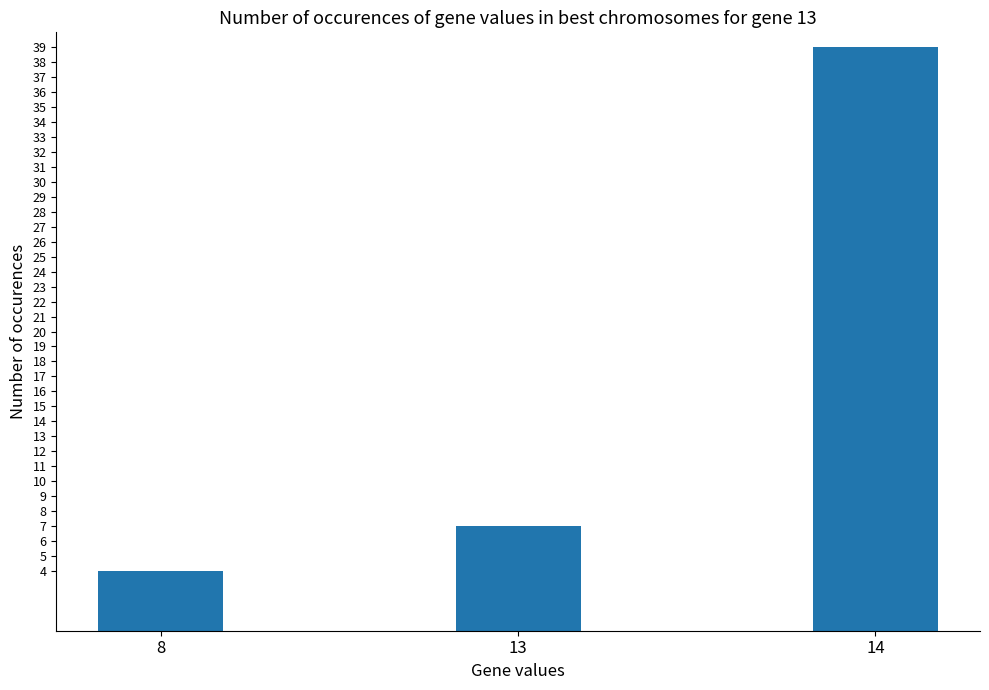

At which category does the chart reach its minimum across all series?

8